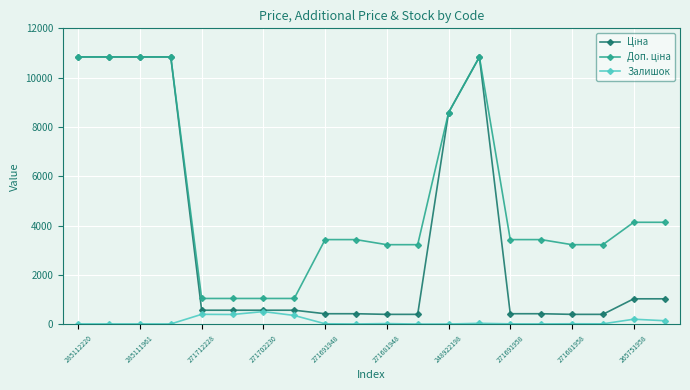

True or false: Залишок has more than 0 interior local peaks.

True